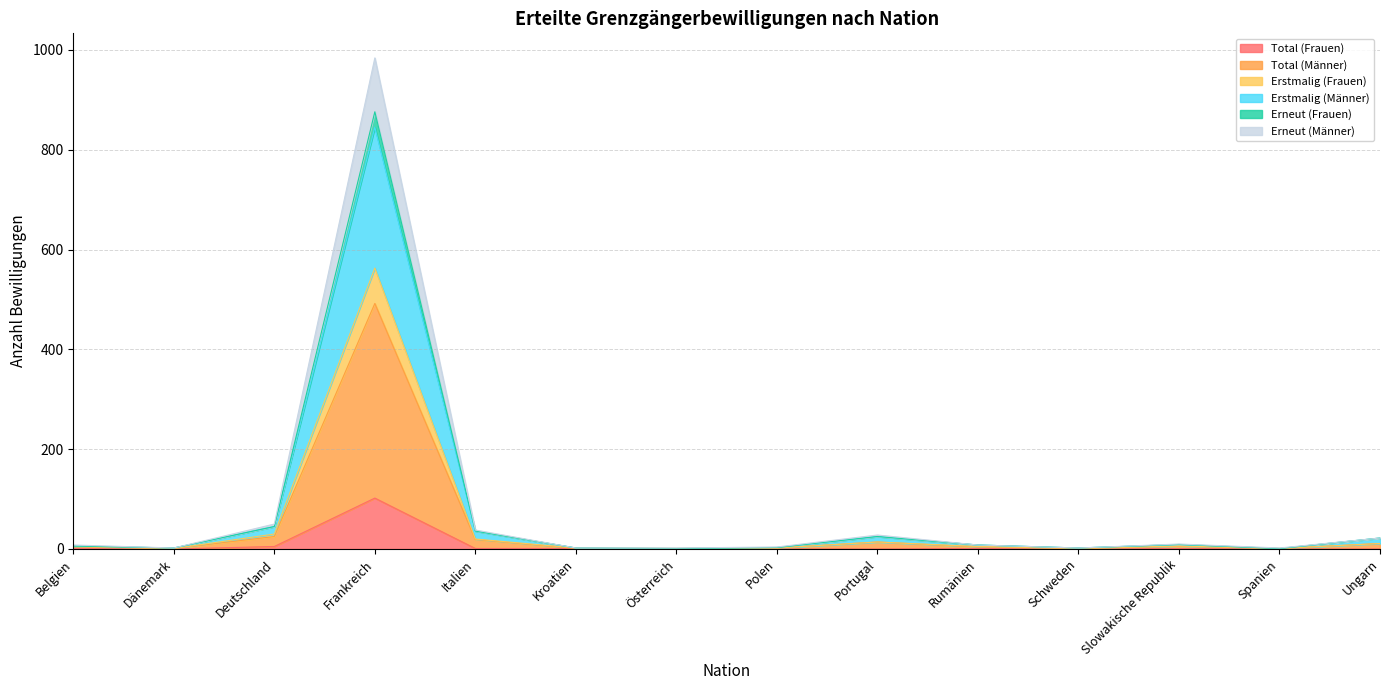

How many interior local peaks does the Total (Frauen) series have?

3